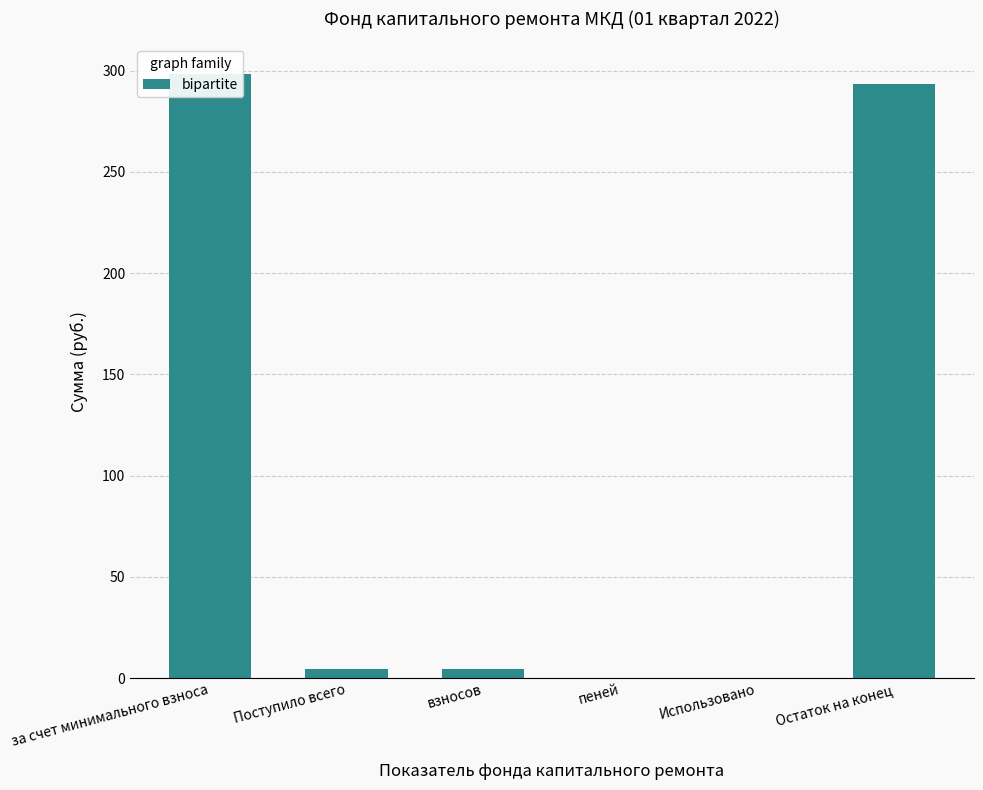

At which category does the chart reach its peak across all series?

за счет минимального взноса